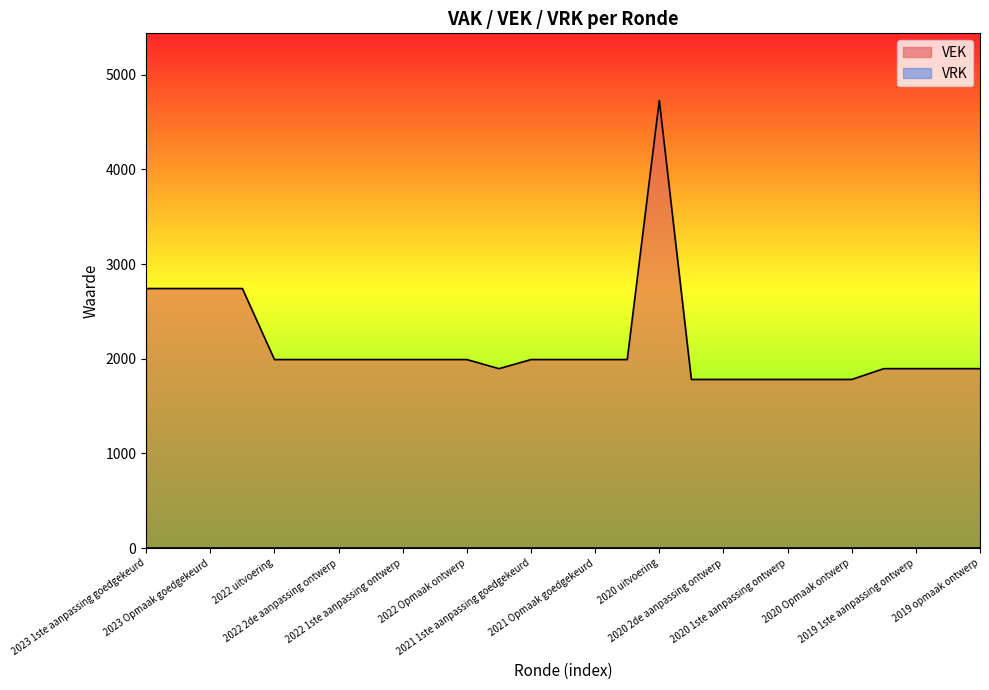

Which series has the largest range (max minus min)?

VEK